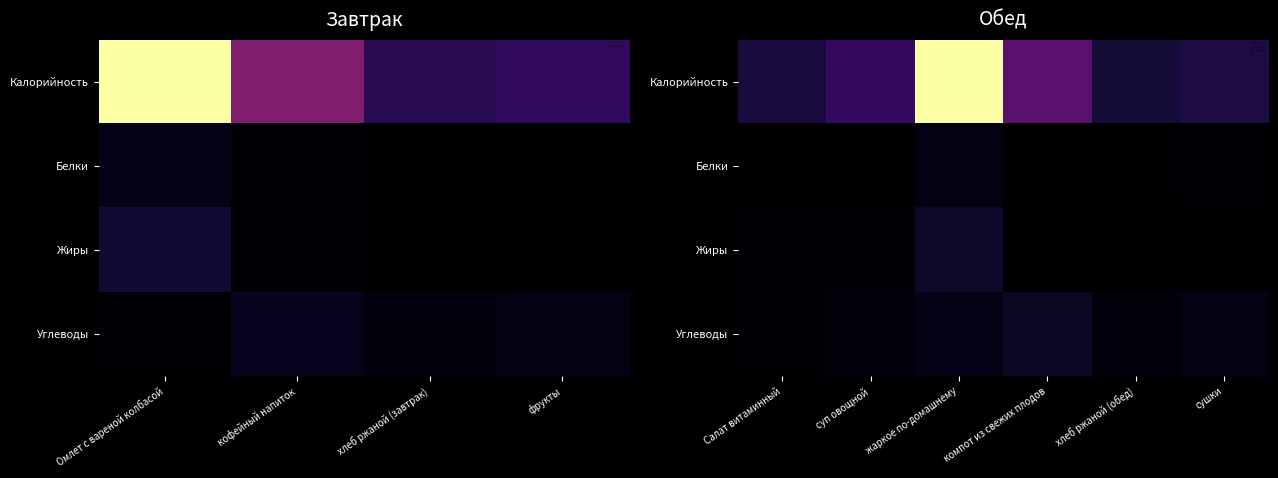

Which series has the largest total across all categories?

Калорийность